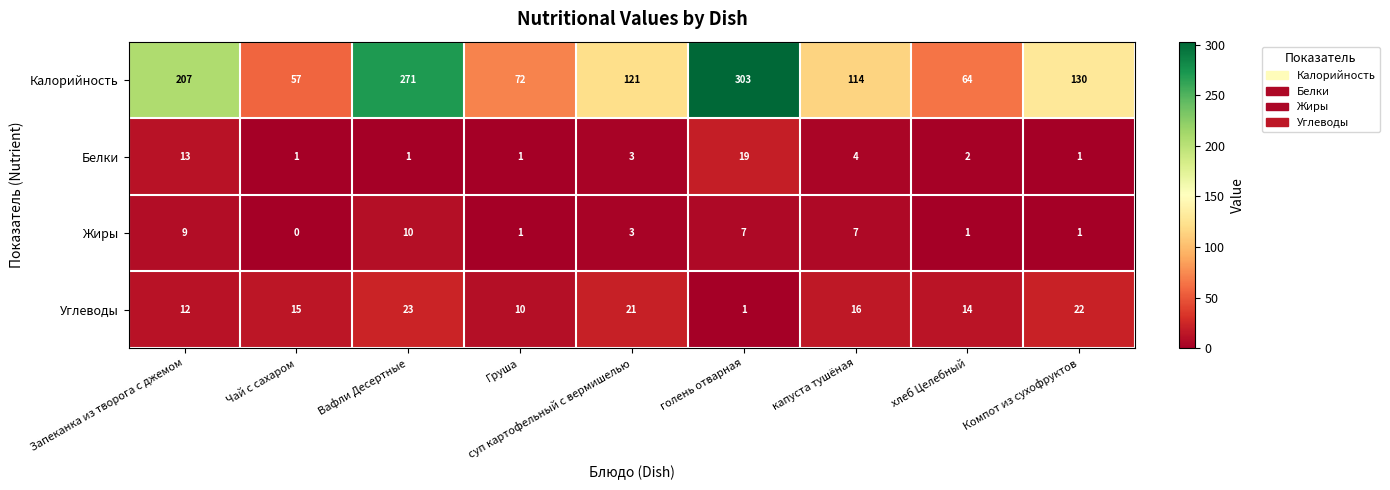

How many Жиры values are between 1 and 7?

6